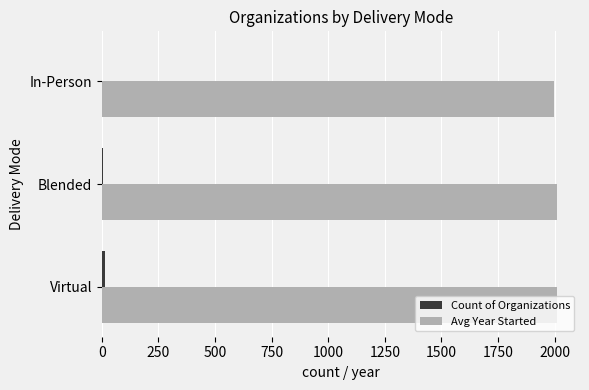

The value of Avg Year Started at In-Person is 1996. True or false?

True